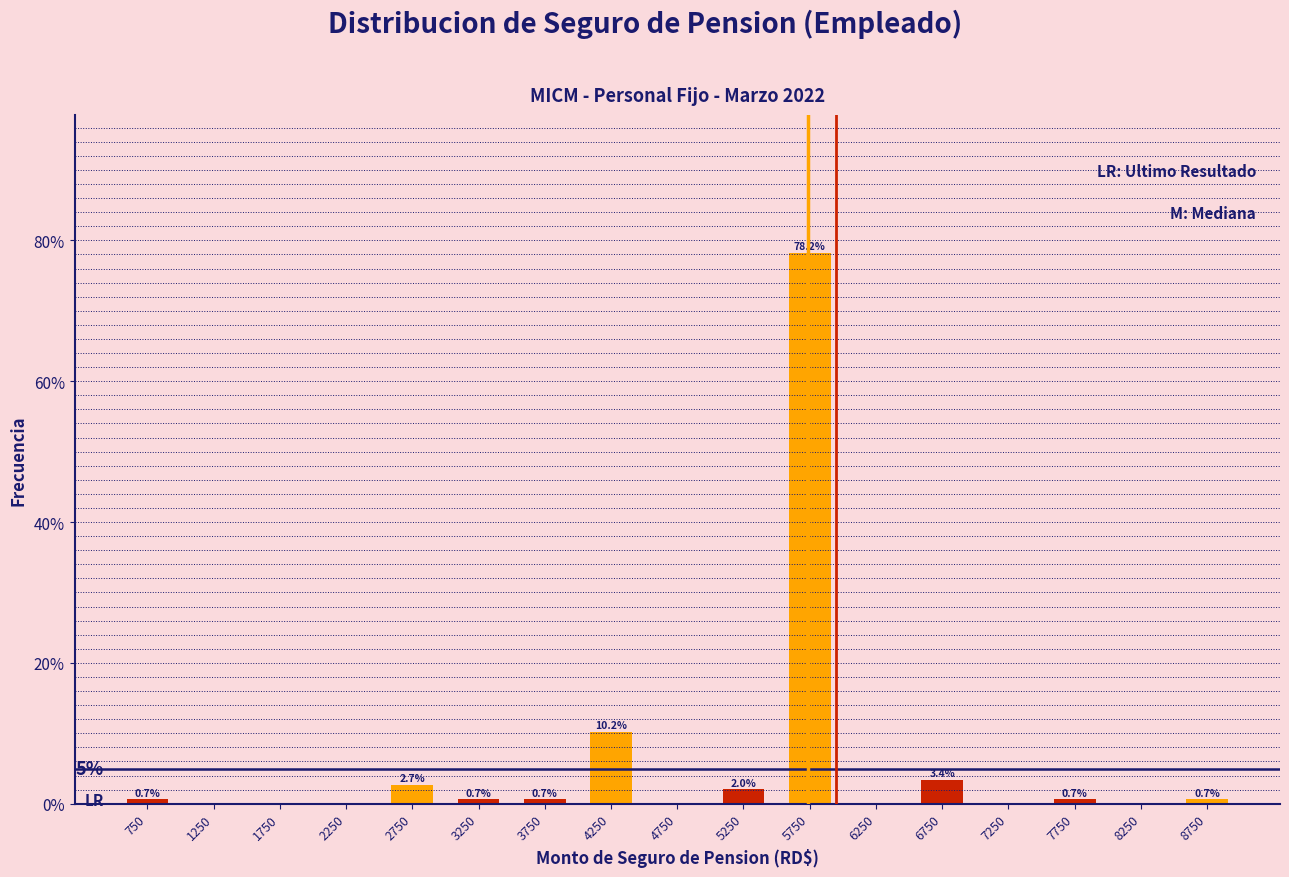

Which range on the x-axis has the tallest bar?

5500 to 6000